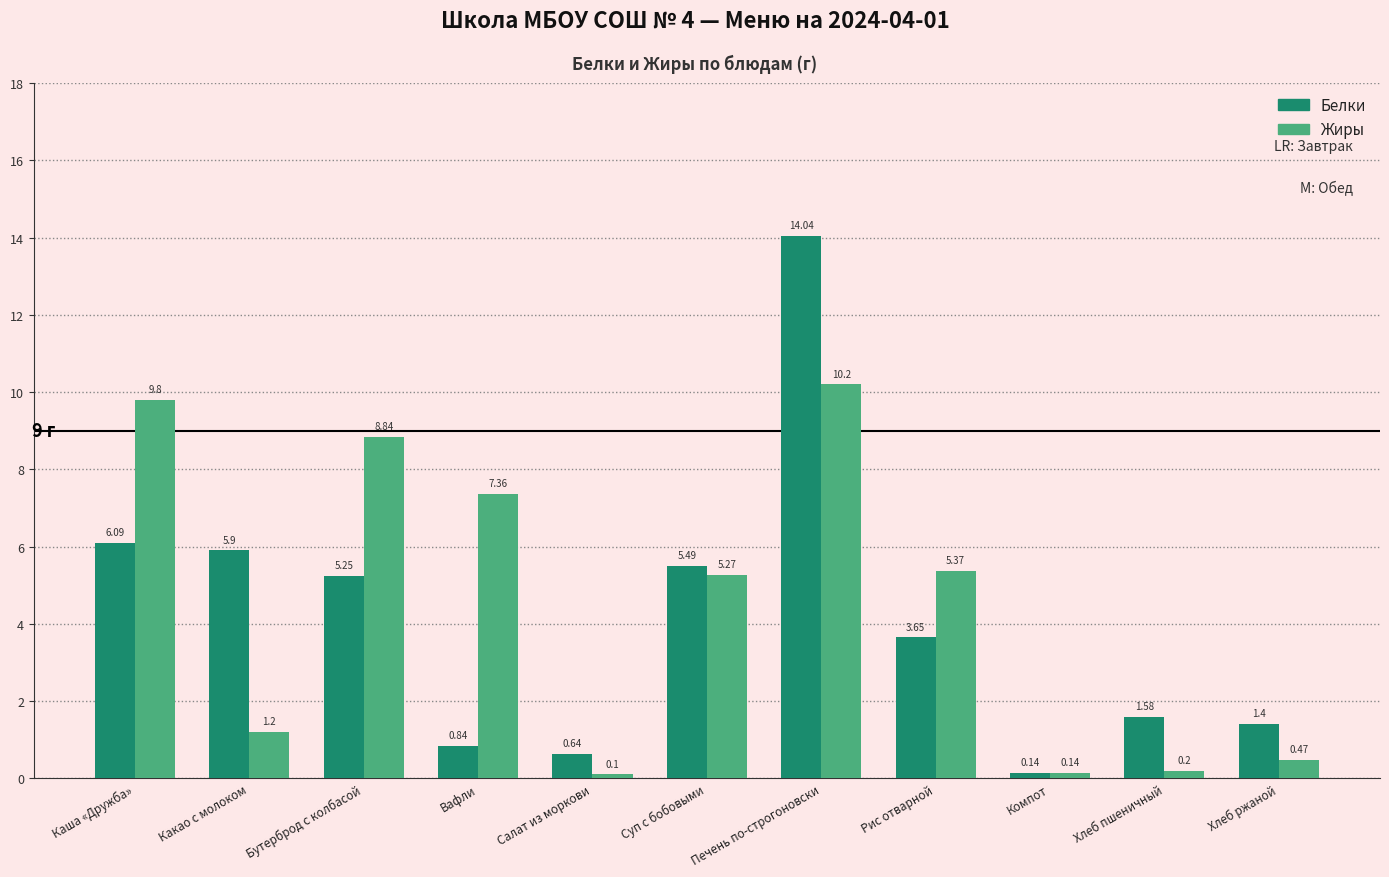

How many values in the Жиры series exceed 5?

6